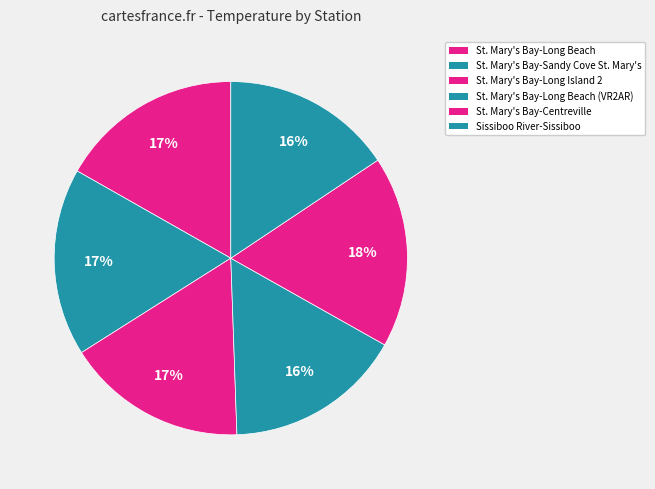

Rank the categories by value from highest to lowest.

St. Mary's Bay-Centreville, St. Mary's Bay-Sandy Cove St. Mary's, St. Mary's Bay-Long Beach, St. Mary's Bay-Long Island 2, St. Mary's Bay-Long Beach (VR2AR), Sissiboo River-Sissiboo